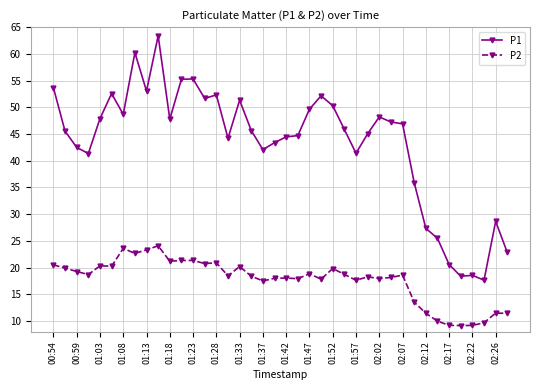

What is the value of the P1 point at the 37th from the left?

18.6